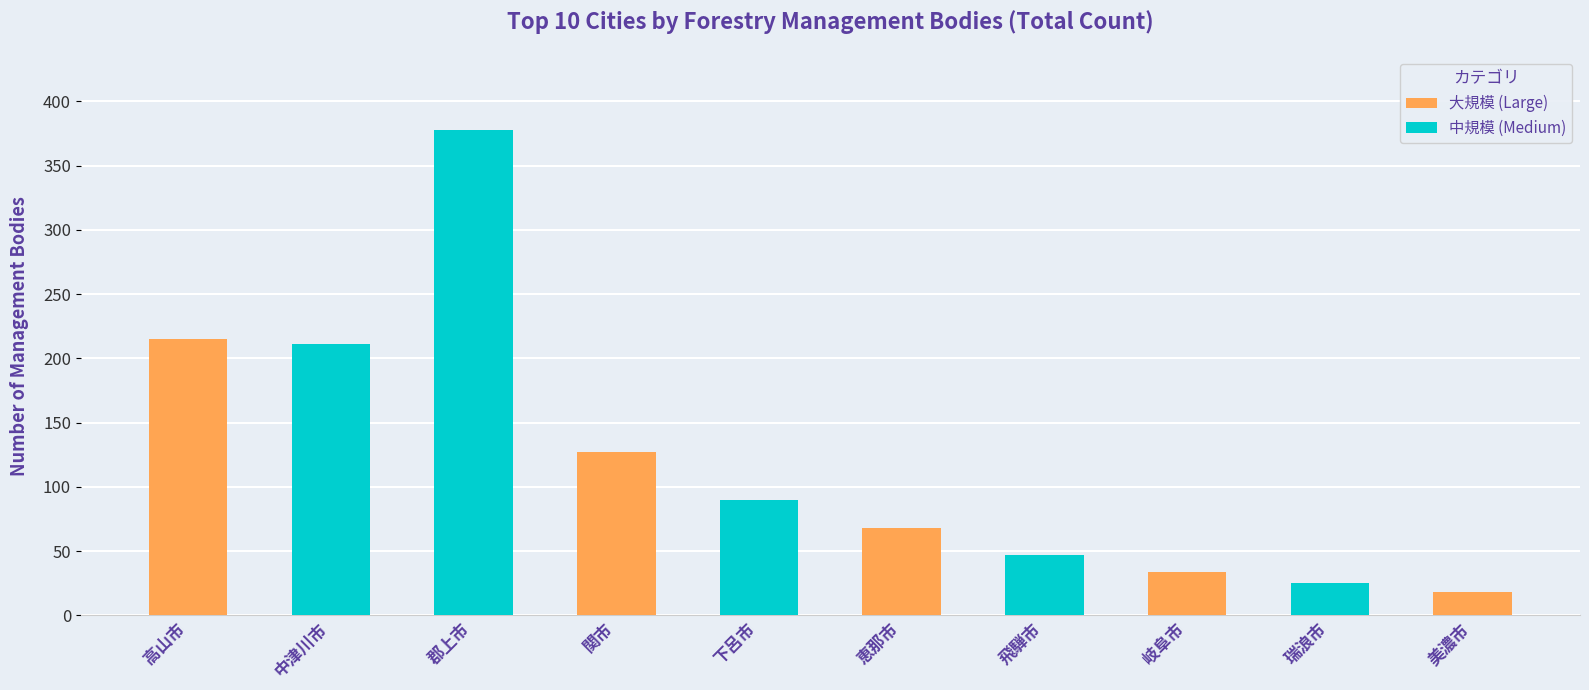

Is it true that the value at 美濃市 is 18?

True